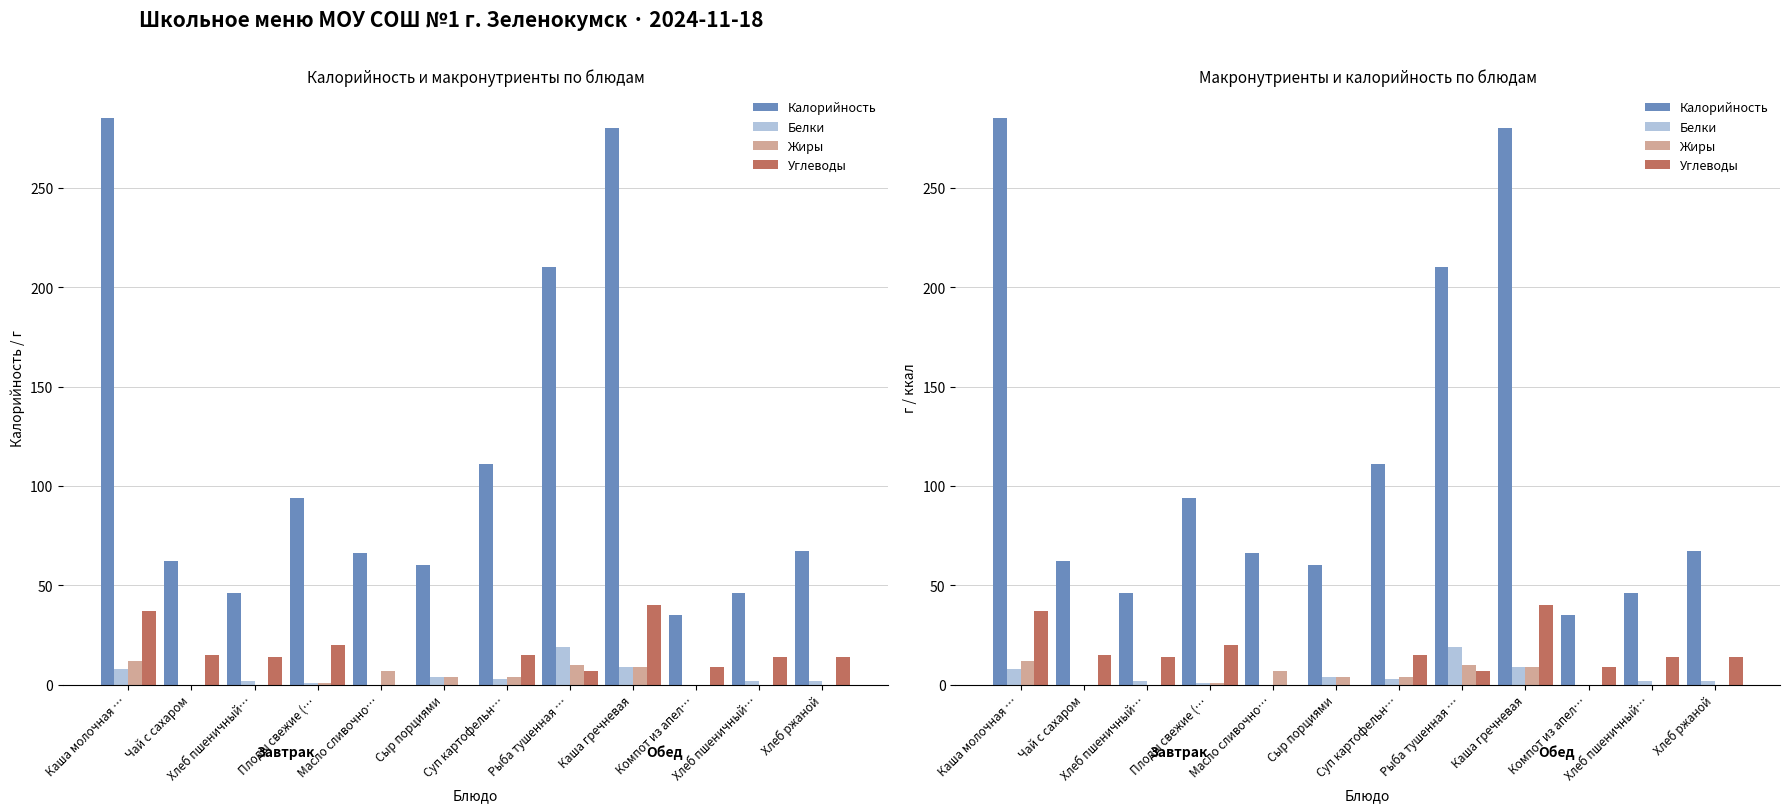

How many bars are there in total?

48